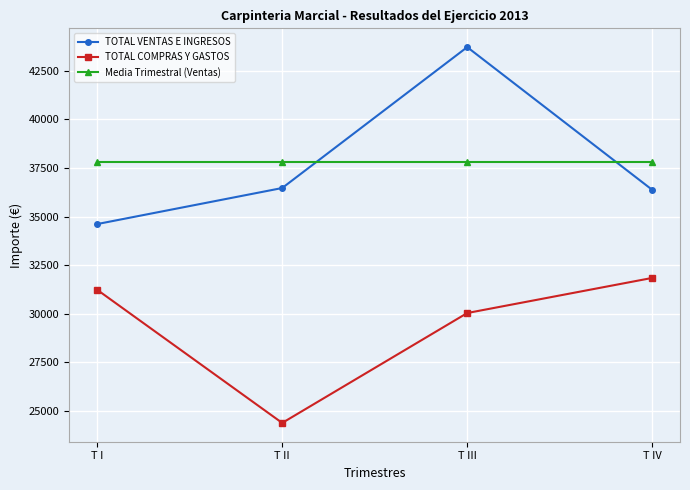

What is the difference between the maximum and minimum values in the TOTAL COMPRAS Y GASTOS series?

7459.0